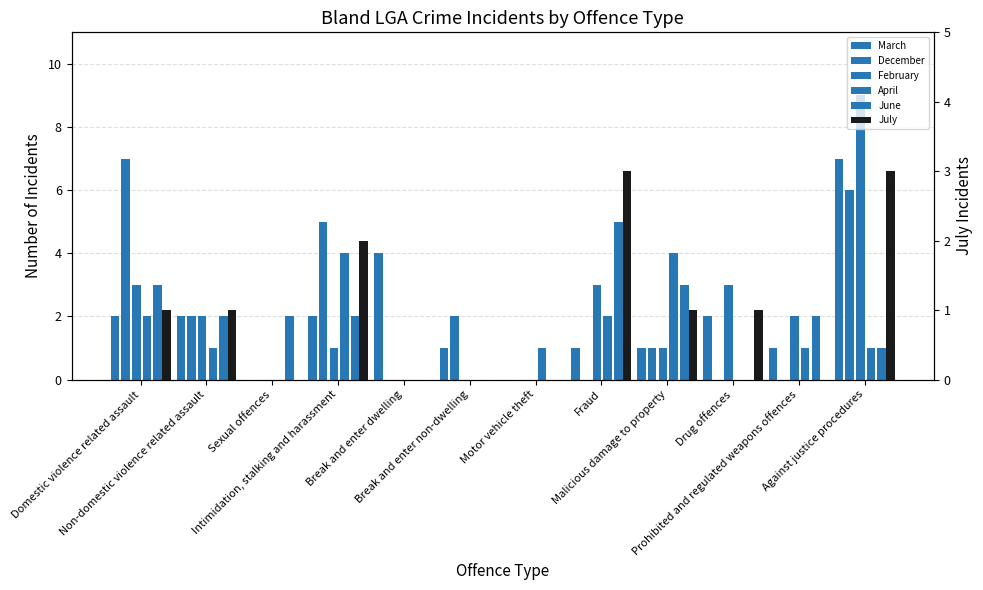

What is the label of the 5th bar from the left?

Break and enter dwelling